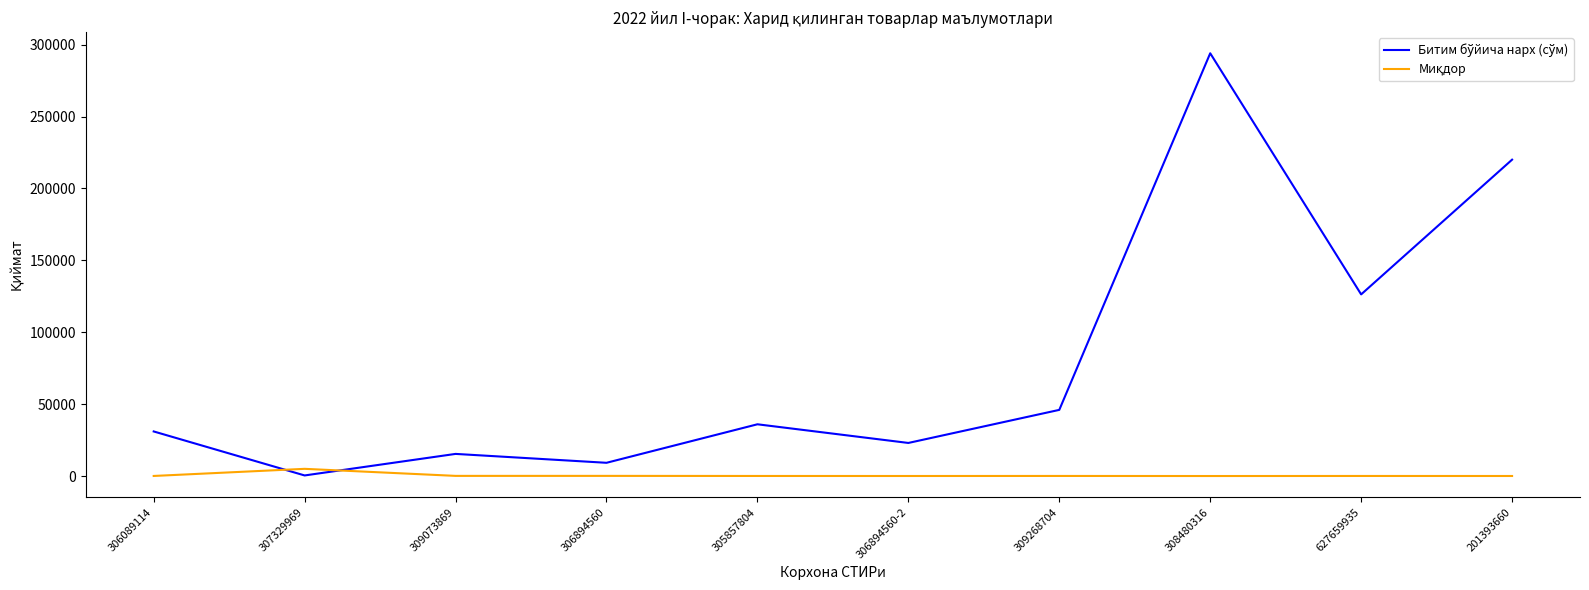

Which label corresponds to the largest value in the chart?

308480316